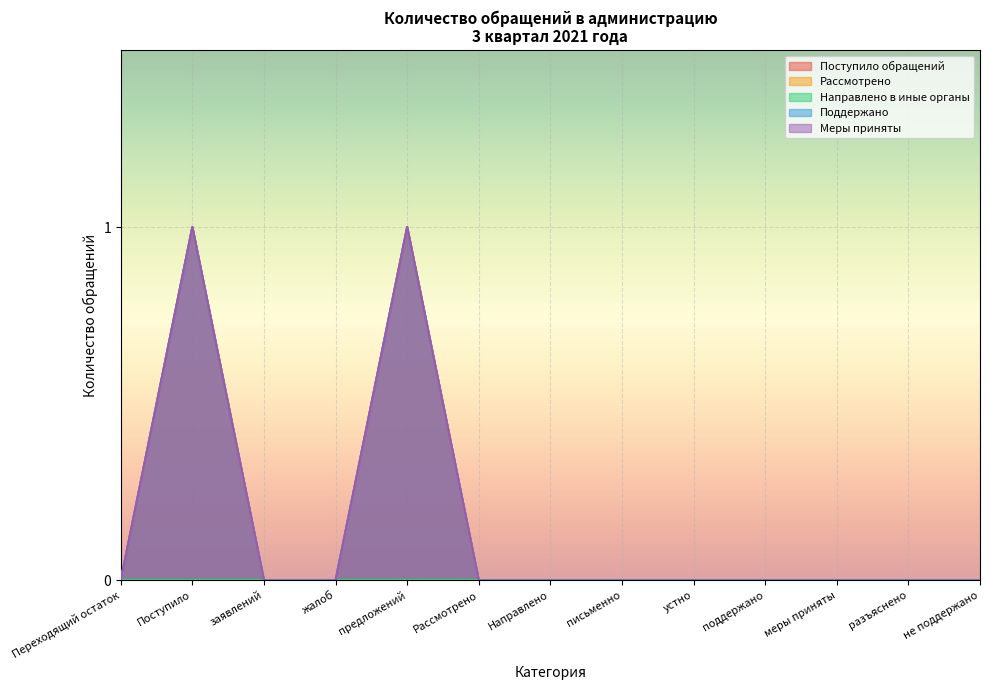

At which label is Поддержано closest to 0?

Переходящий остаток